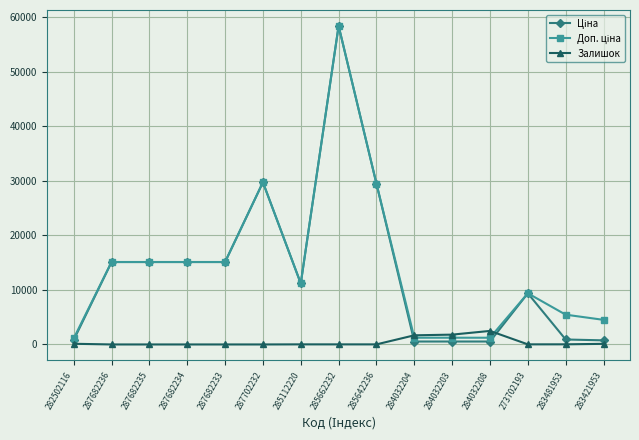

At which category does the chart reach its peak across all series?

285662232